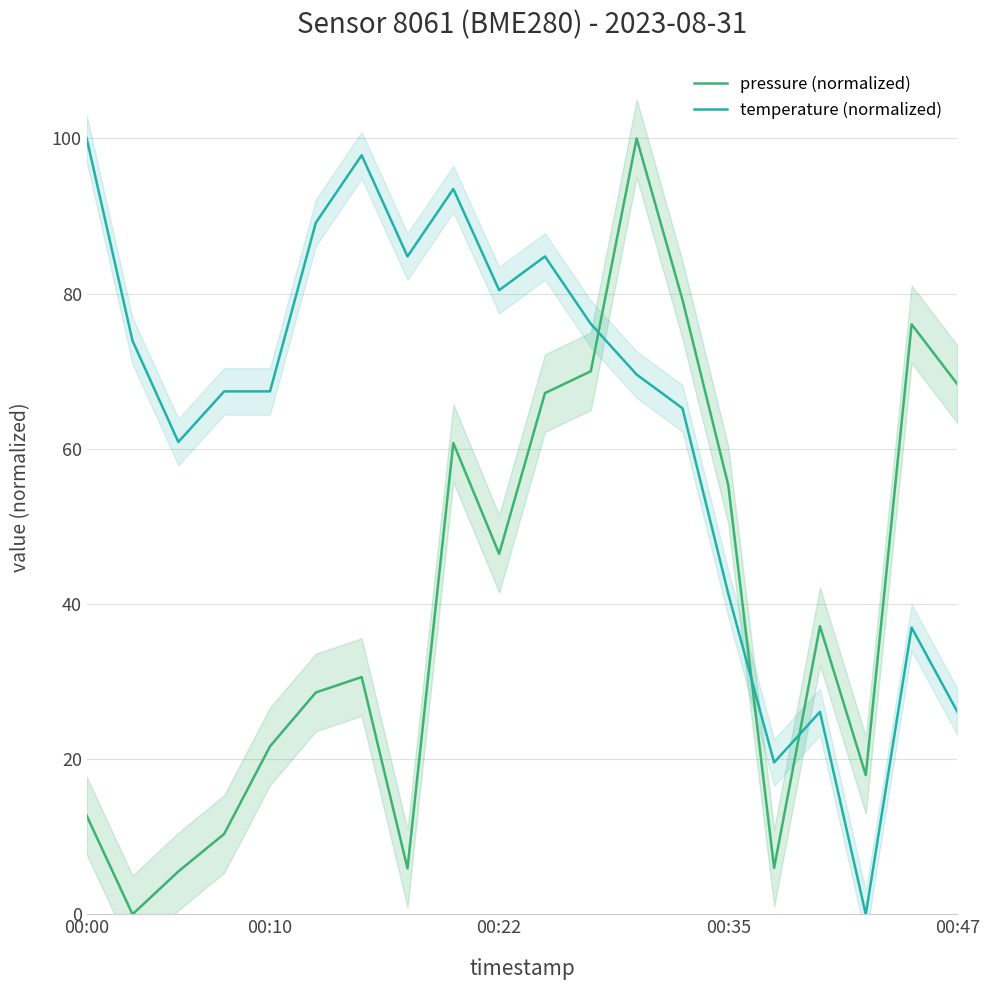

What is the value of the temperature (normalized) point at the 3rd from the left?

60.9